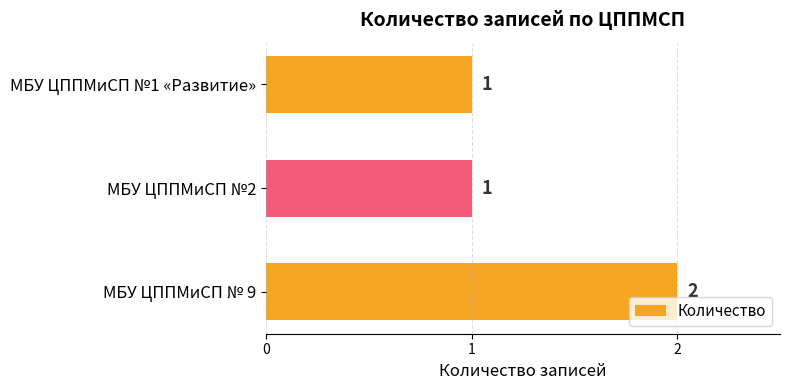

Approximately how many times larger is the value at МБУ ЦППМиСП № 9 compared to МБУ ЦППМиСП №2?

2.0